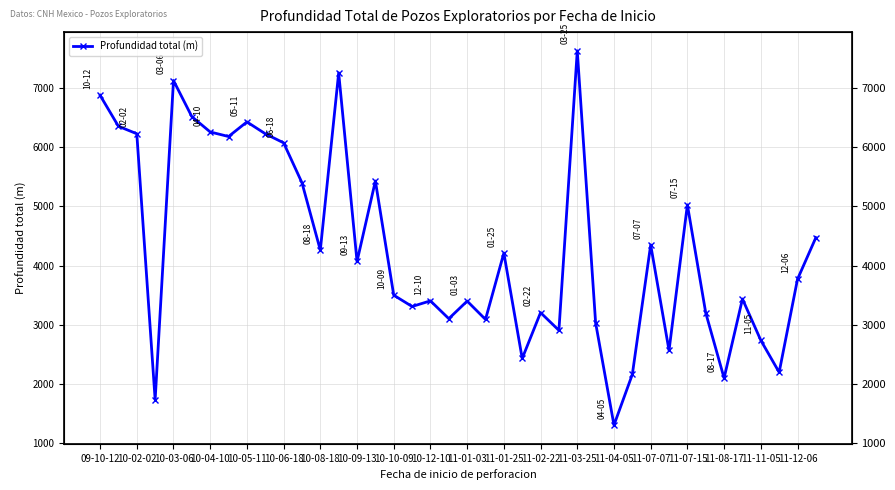

How many distinct data groups are displayed?

1